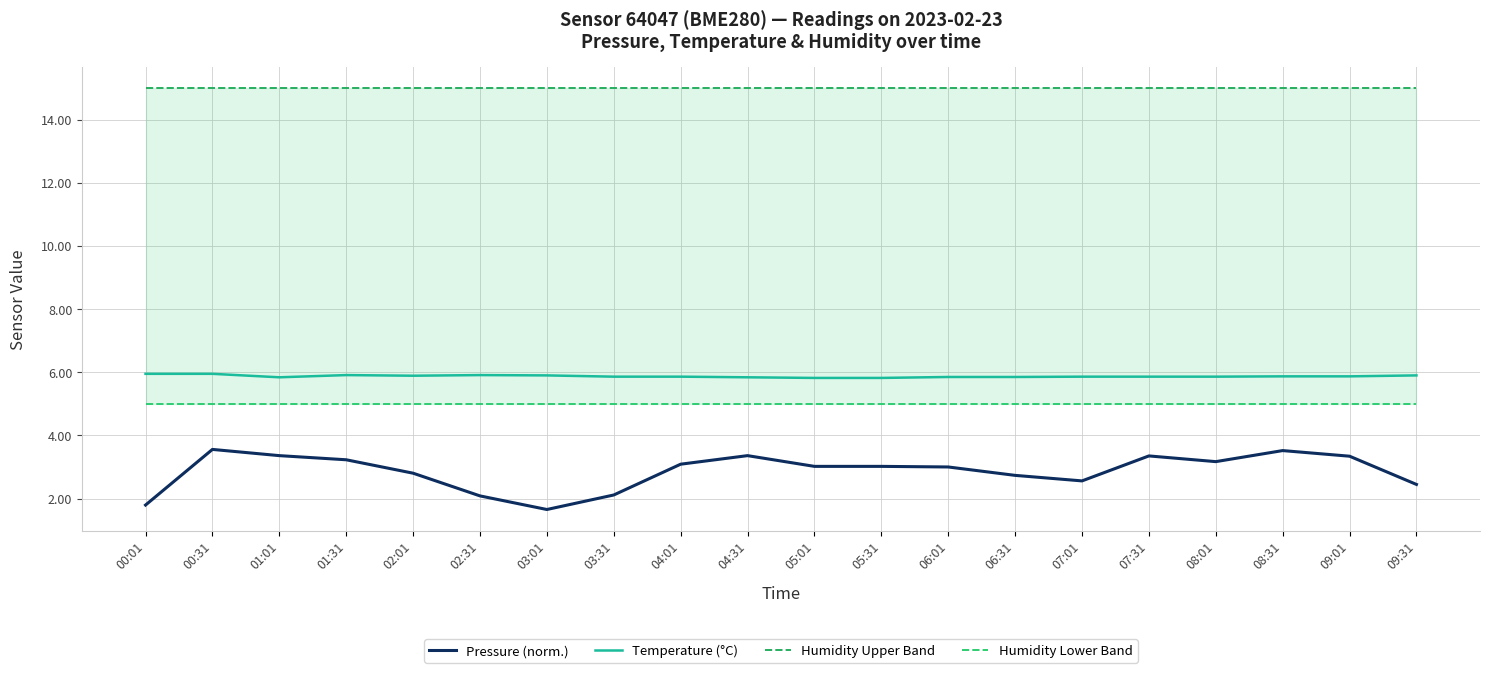

Where is the first local maximum for Temperature (°C)?

01:31